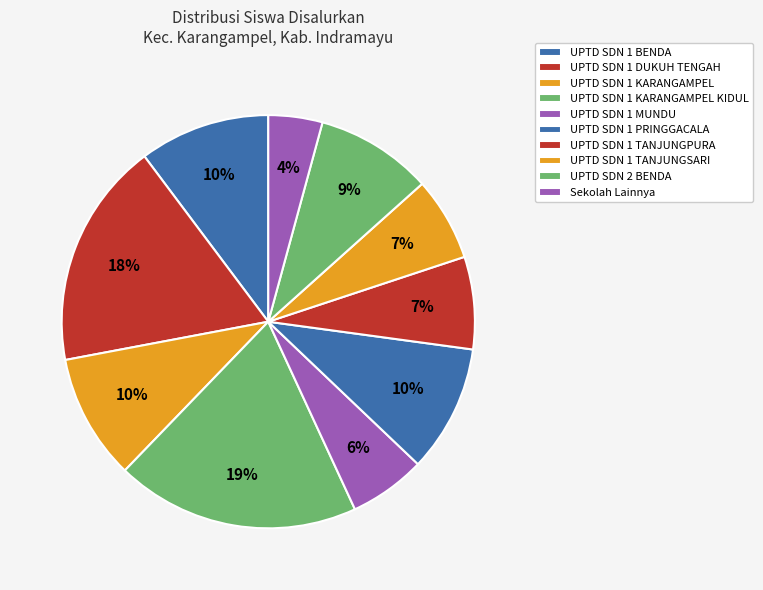

Combined, what portion of the pie is UPTD SDN 1 MUNDU and UPTD SDN 1 TANJUNGPURA?

13.2%